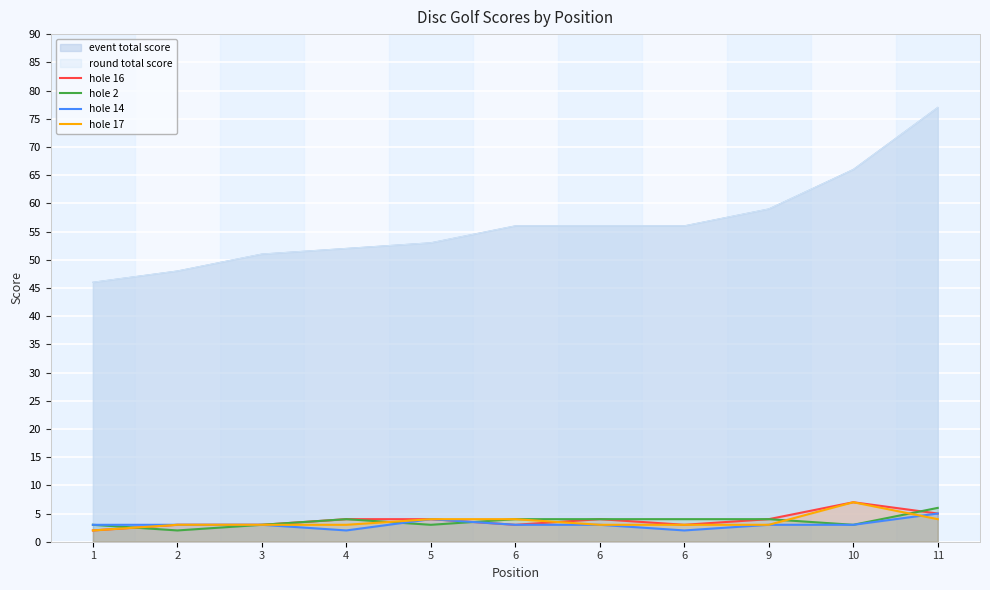

Which series changed the most between 6 and 11?

hole 14